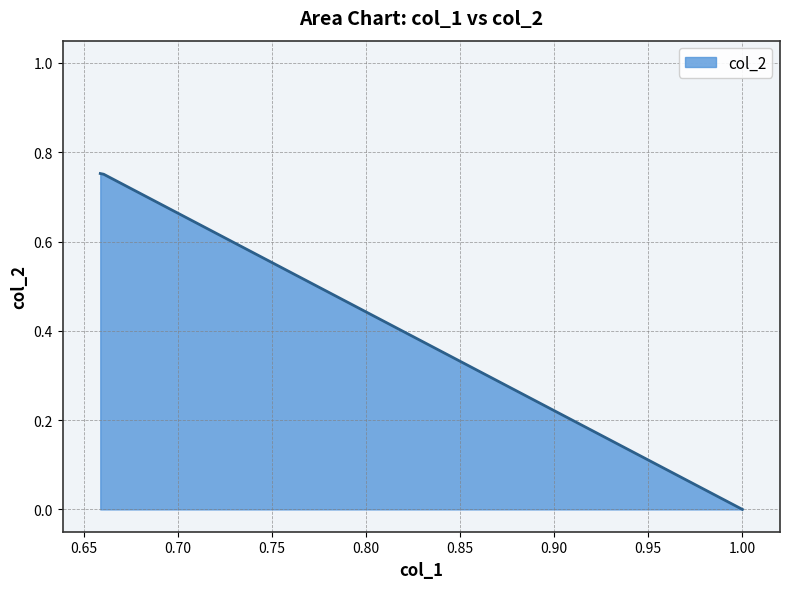

Rank the categories by value from highest to lowest.

0.6588, 0.6606, 1, 1, 1